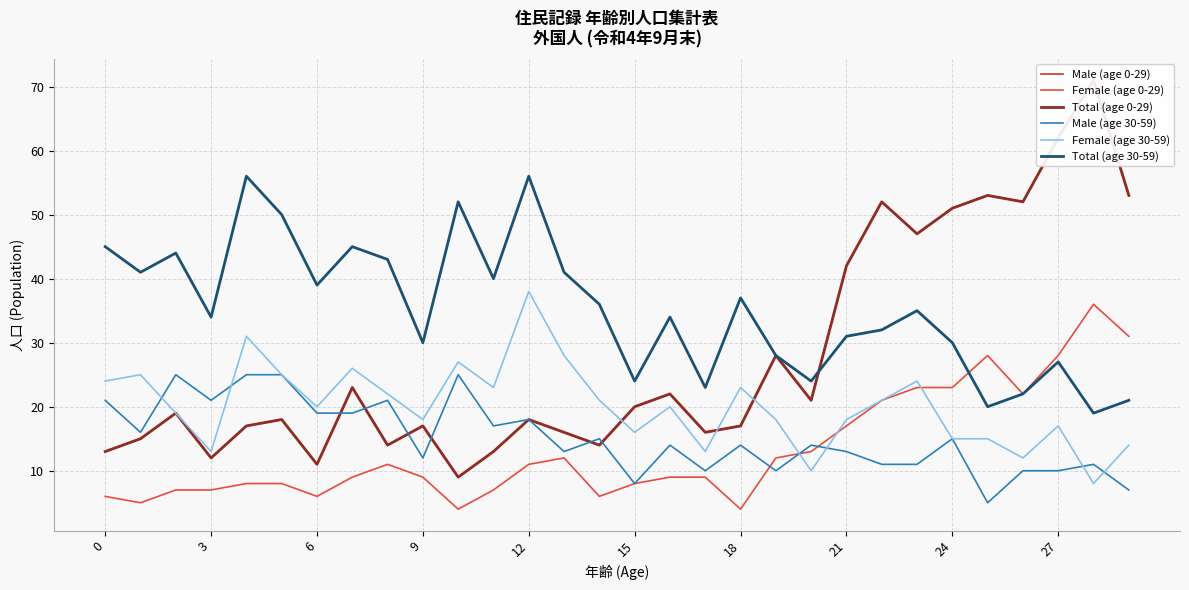

What is the difference between the maximum and minimum values in the Total (age 30-59) series?

37